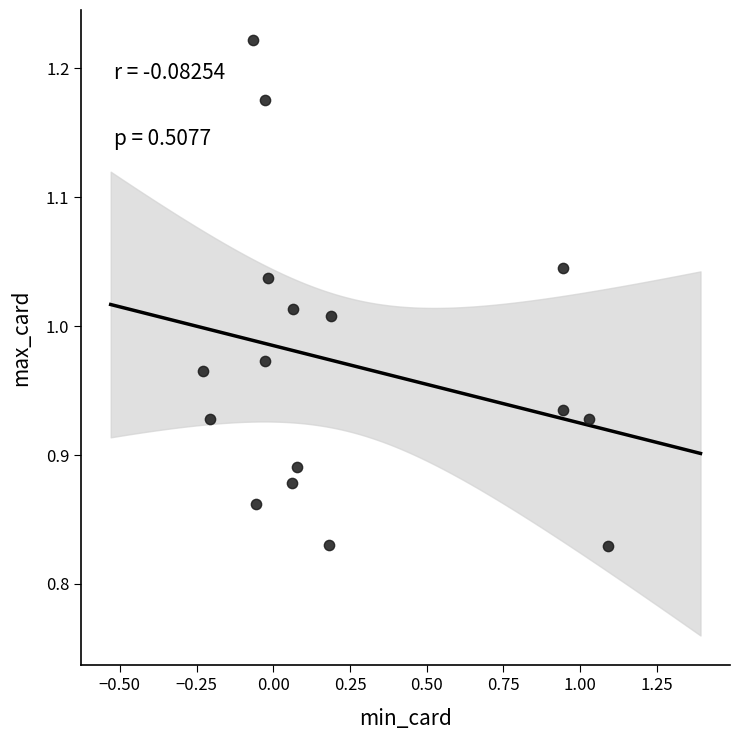

What is the range of Y values (max minus min)?

0.4